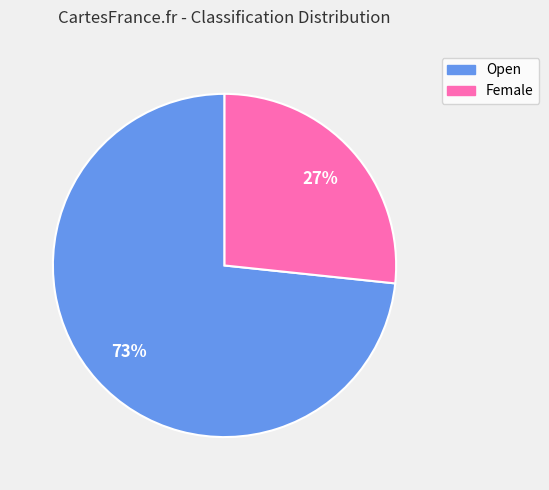

Rank the categories by value from lowest to highest.

Female, Open